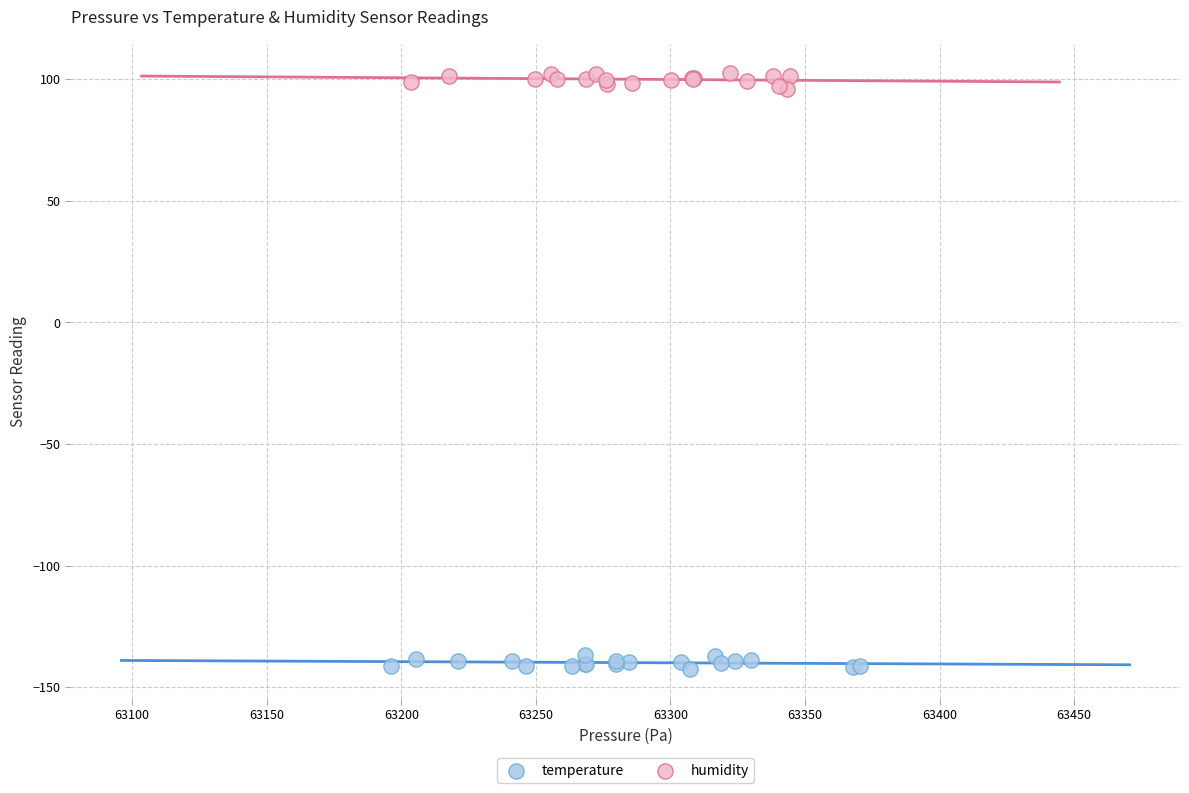

Which series contains the highest Y value?

humidity